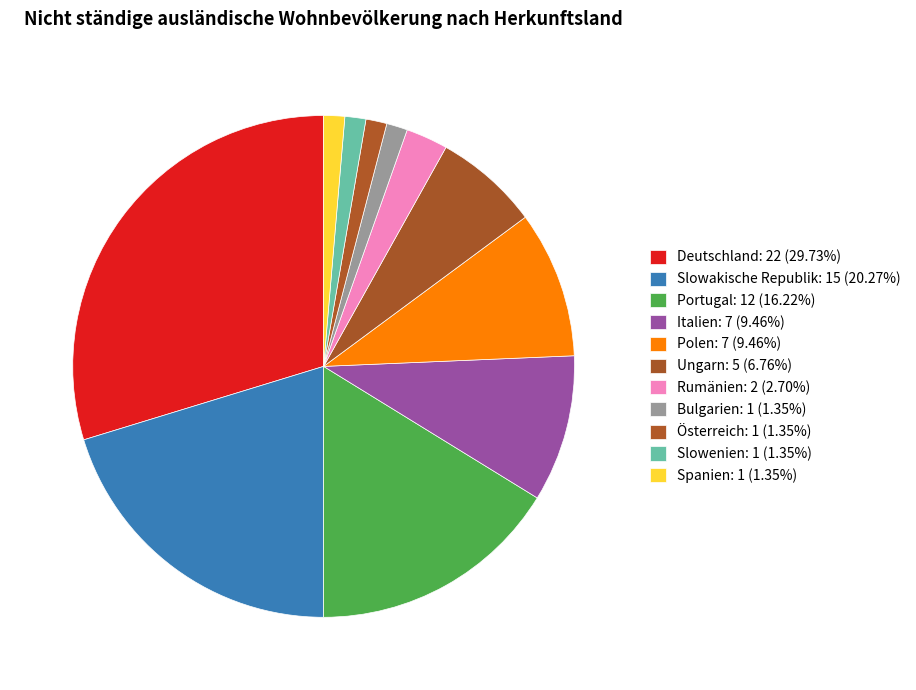

What percentage is NOT represented by Portugal?

83.8%